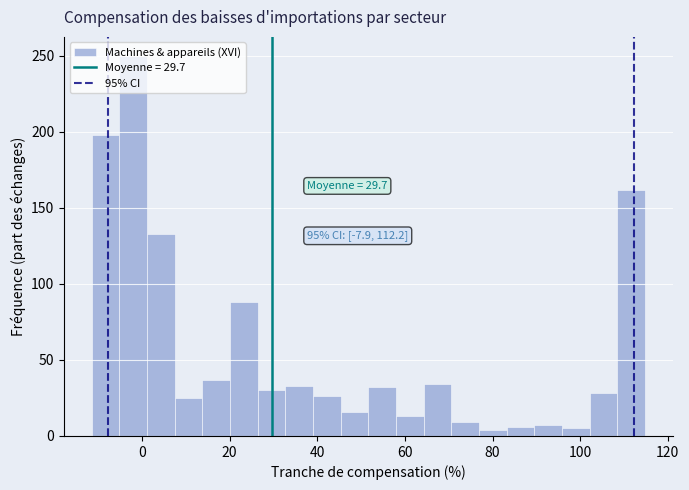

Read against the x-axis, roughly where is the centre of the tallest bar?

-2